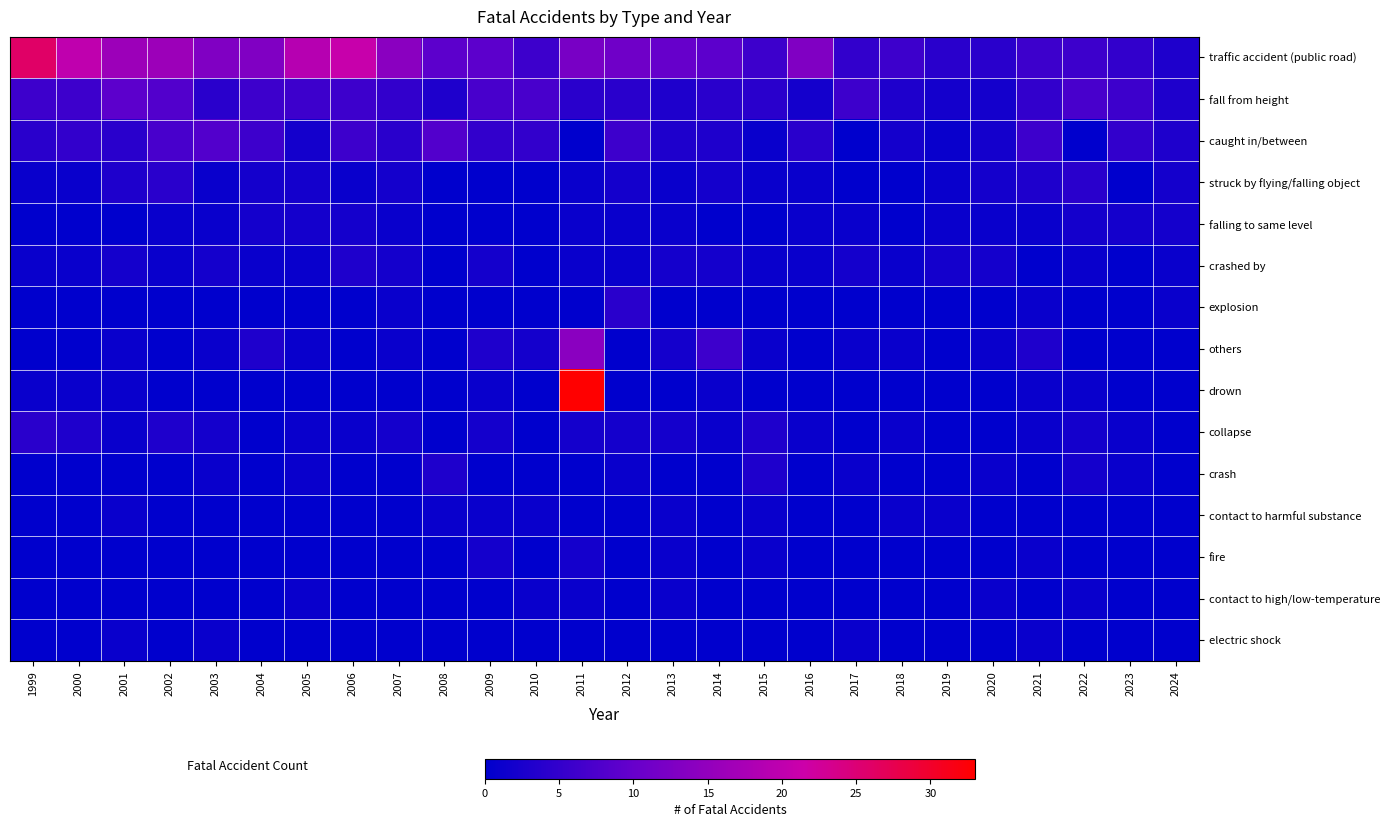

Reading left to right, what are all the values shown in this chart?

traffic accident (public road): 1999=26	2000=20	2001=16	2002=16	2003=13	2004=13	2005=19	2006=21	2007=14	2008=9	2009=9	2010=6	2011=12	2012=11	2013=10	2014=9	2015=6	2016=13	2017=5	2018=6	2019=4	2020=4	2021=6	2022=6	2023=5	2024=3
fall from height: 1999=6	2000=6	2001=9	2002=8	2003=4	2004=6	2005=6	2006=6	2007=5	2008=3	2009=7	2010=7	2011=4	2012=4	2013=3	2014=4	2015=4	2016=2	2017=6	2018=3	2019=2	2020=2	2021=5	2022=7	2023=6	2024=3
caught in/between: 1999=4	2000=5	2001=4	2002=7	2003=8	2004=6	2005=2	2006=6	2007=4	2008=8	2009=5	2010=5	2011=0	2012=6	2013=3	2014=3	2015=1	2016=4	2017=0	2018=2	2019=1	2020=2	2021=6	2022=0	2023=5	2024=3
struck by flying/falling object: 1999=1	2000=1	2001=3	2002=4	2003=1	2004=2	2005=2	2006=1	2007=2	2008=0	2009=0	2010=0	2011=1	2012=2	2013=1	2014=2	2015=1	2016=1	2017=0	2018=0	2019=1	2020=2	2021=3	2022=4	2023=0	2024=2
falling to same level: 1999=0	2000=0	2001=0	2002=1	2003=1	2004=2	2005=2	2006=2	2007=1	2008=0	2009=0	2010=0	2011=1	2012=1	2013=1	2014=0	2015=0	2016=1	2017=1	2018=0	2019=1	2020=1	2021=1	2022=2	2023=2	2024=2
crashed by: 1999=1	2000=1	2001=2	2002=1	2003=2	2004=1	2005=1	2006=3	2007=2	2008=0	2009=2	2010=0	2011=1	2012=1	2013=2	2014=2	2015=1	2016=1	2017=2	2018=1	2019=2	2020=2	2021=0	2022=1	2023=0	2024=1
explosion: 1999=0	2000=0	2001=0	2002=0	2003=0	2004=0	2005=0	2006=0	2007=1	2008=0	2009=0	2010=0	2011=0	2012=4	2013=0	2014=0	2015=0	2016=0	2017=0	2018=0	2019=0	2020=0	2021=1	2022=0	2023=0	2024=1
others: 1999=0	2000=0	2001=1	2002=0	2003=1	2004=3	2005=1	2006=0	2007=1	2008=0	2009=3	2010=2	2011=14	2012=0	2013=2	2014=6	2015=1	2016=0	2017=1	2018=1	2019=0	2020=1	2021=3	2022=0	2023=0	2024=0
drown: 1999=1	2000=1	2001=1	2002=0	2003=0	2004=0	2005=0	2006=0	2007=0	2008=0	2009=1	2010=0	2011=33	2012=0	2013=0	2014=1	2015=0	2016=0	2017=0	2018=0	2019=0	2020=0	2021=1	2022=1	2023=0	2024=0
collapse: 1999=4	2000=3	2001=1	2002=3	2003=2	2004=0	2005=1	2006=1	2007=2	2008=0	2009=2	2010=0	2011=2	2012=2	2013=2	2014=1	2015=3	2016=1	2017=0	2018=1	2019=0	2020=0	2021=1	2022=2	2023=1	2024=0
crash: 1999=0	2000=0	2001=0	2002=0	2003=1	2004=0	2005=1	2006=0	2007=0	2008=3	2009=0	2010=0	2011=0	2012=1	2013=0	2014=0	2015=3	2016=0	2017=1	2018=0	2019=0	2020=1	2021=0	2022=2	2023=1	2024=0
contact to harmful substance: 1999=0	2000=0	2001=1	2002=0	2003=0	2004=0	2005=0	2006=0	2007=0	2008=1	2009=1	2010=1	2011=0	2012=0	2013=1	2014=0	2015=1	2016=0	2017=0	2018=1	2019=1	2020=0	2021=0	2022=0	2023=0	2024=0
fire: 1999=0	2000=0	2001=0	2002=0	2003=0	2004=0	2005=0	2006=0	2007=0	2008=0	2009=2	2010=0	2011=2	2012=0	2013=1	2014=0	2015=1	2016=0	2017=0	2018=0	2019=0	2020=0	2021=1	2022=0	2023=0	2024=0
contact to high/low-temperature: 1999=0	2000=0	2001=0	2002=0	2003=0	2004=0	2005=1	2006=0	2007=0	2008=0	2009=0	2010=1	2011=1	2012=0	2013=1	2014=0	2015=0	2016=0	2017=0	2018=0	2019=0	2020=1	2021=0	2022=1	2023=0	2024=0
electric shock: 1999=0	2000=0	2001=1	2002=0	2003=1	2004=0	2005=0	2006=0	2007=0	2008=0	2009=0	2010=0	2011=0	2012=0	2013=0	2014=0	2015=0	2016=0	2017=1	2018=0	2019=0	2020=0	2021=1	2022=0	2023=0	2024=0